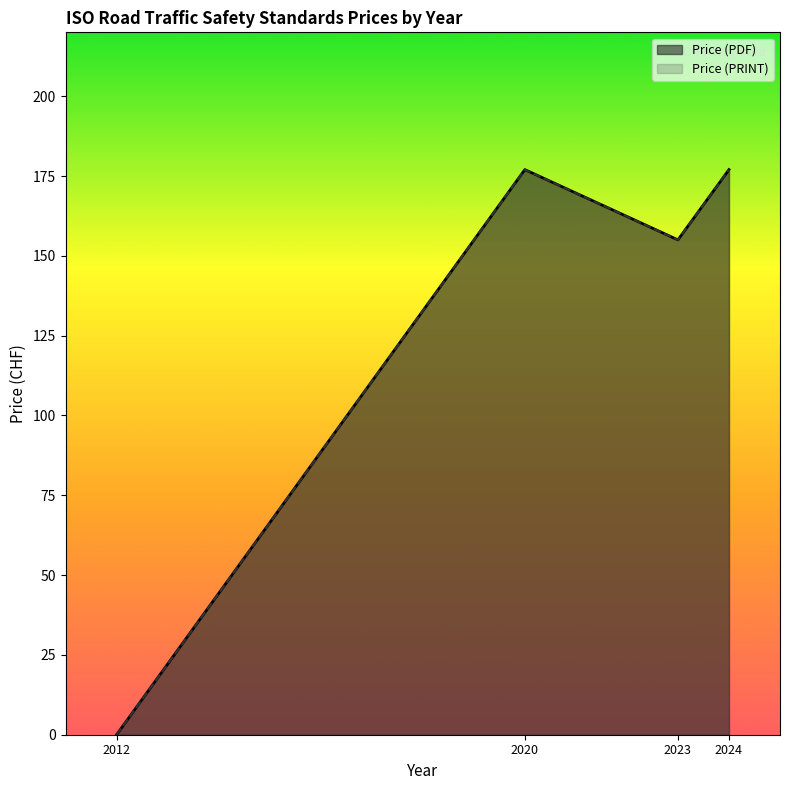

What is the maximum value for Price (PDF)?

177